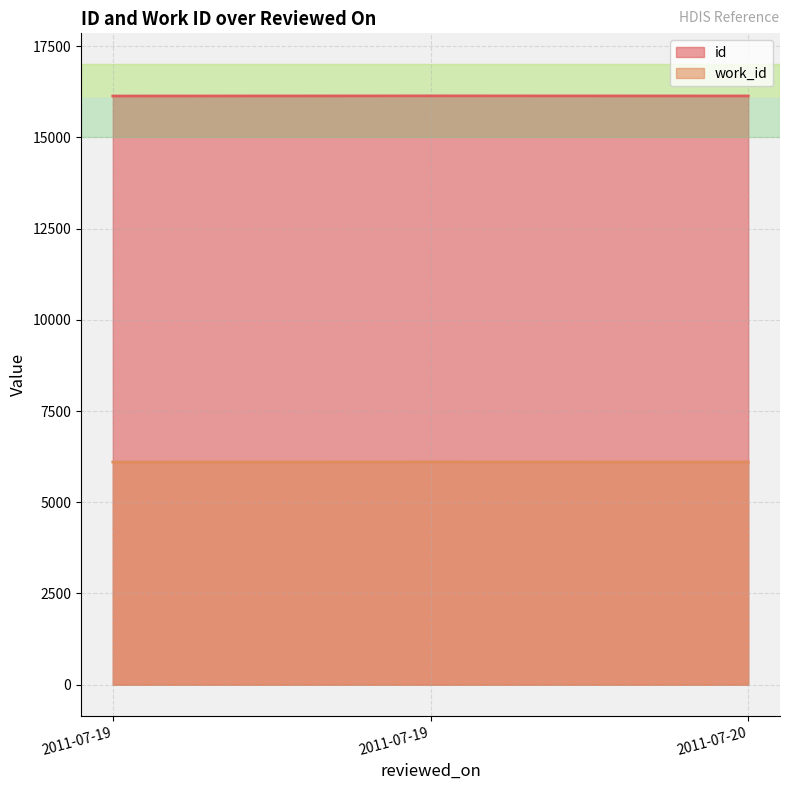

What are all the series names shown in the legend?

id, work_id